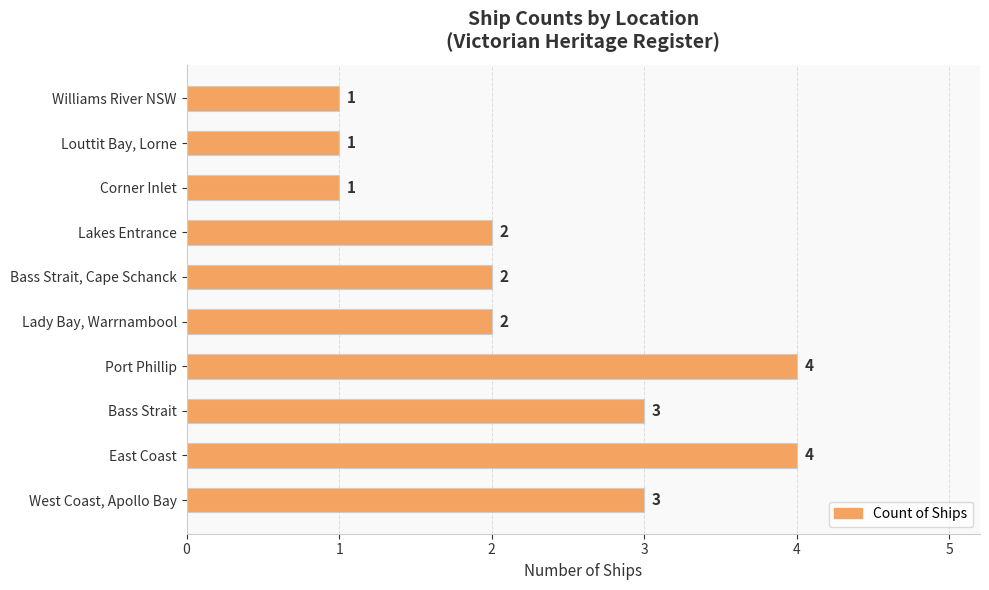

Is it true that the value at Williams River NSW is 0?

False